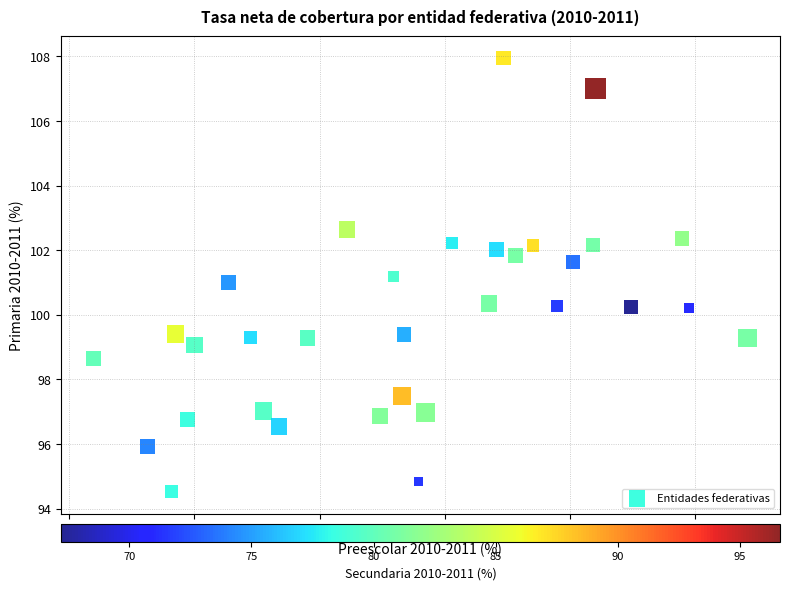

What is the range of Y values (max minus min)?

13.4